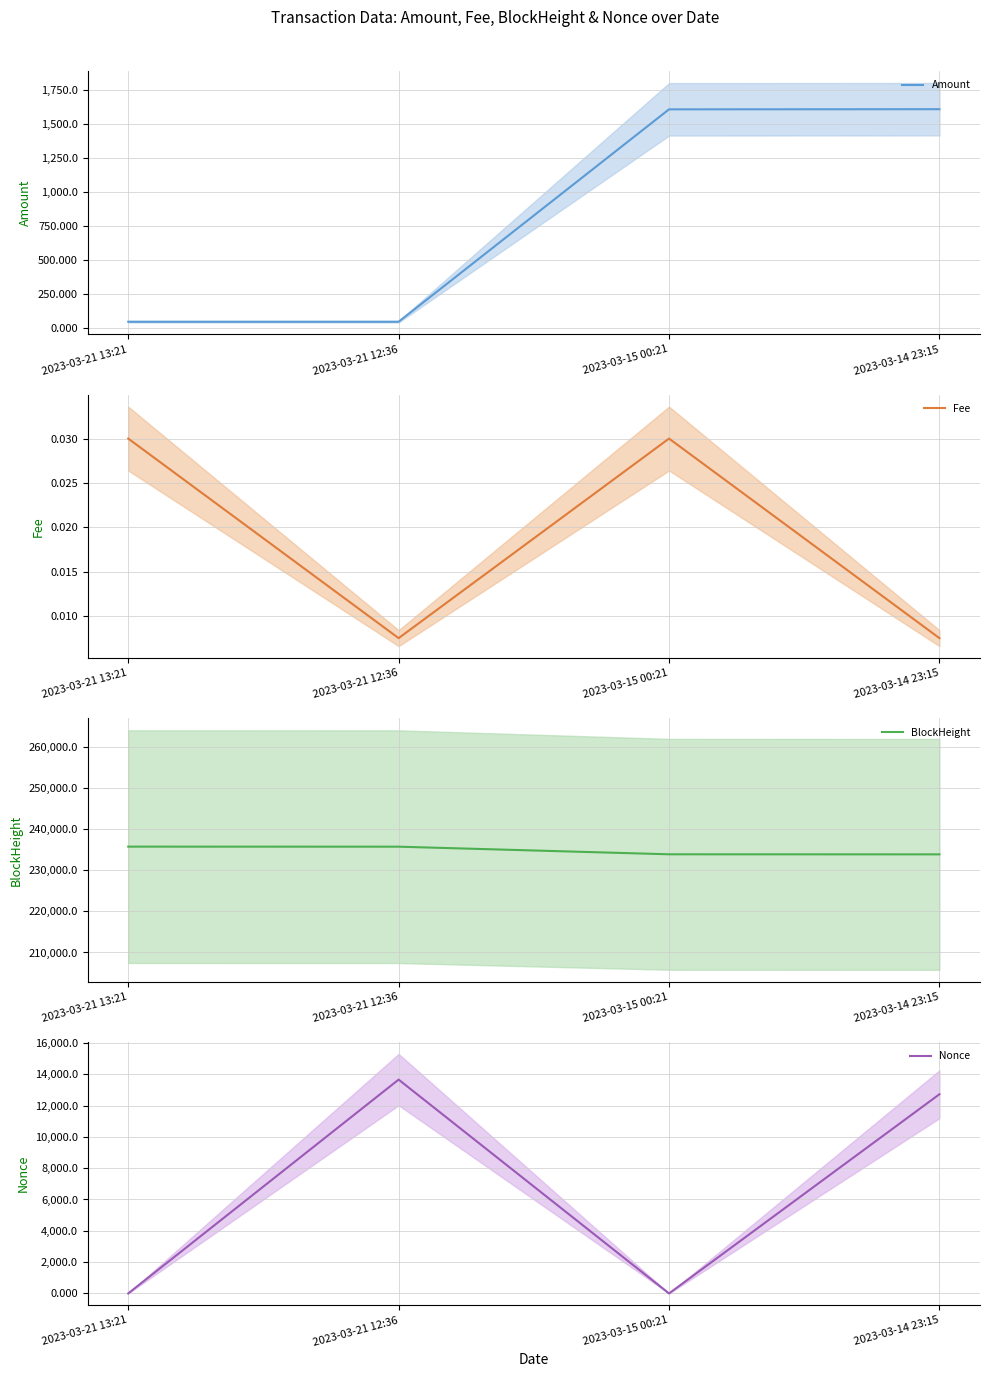

What is the label of the 3rd point from the right?

2023-03-21 12:36